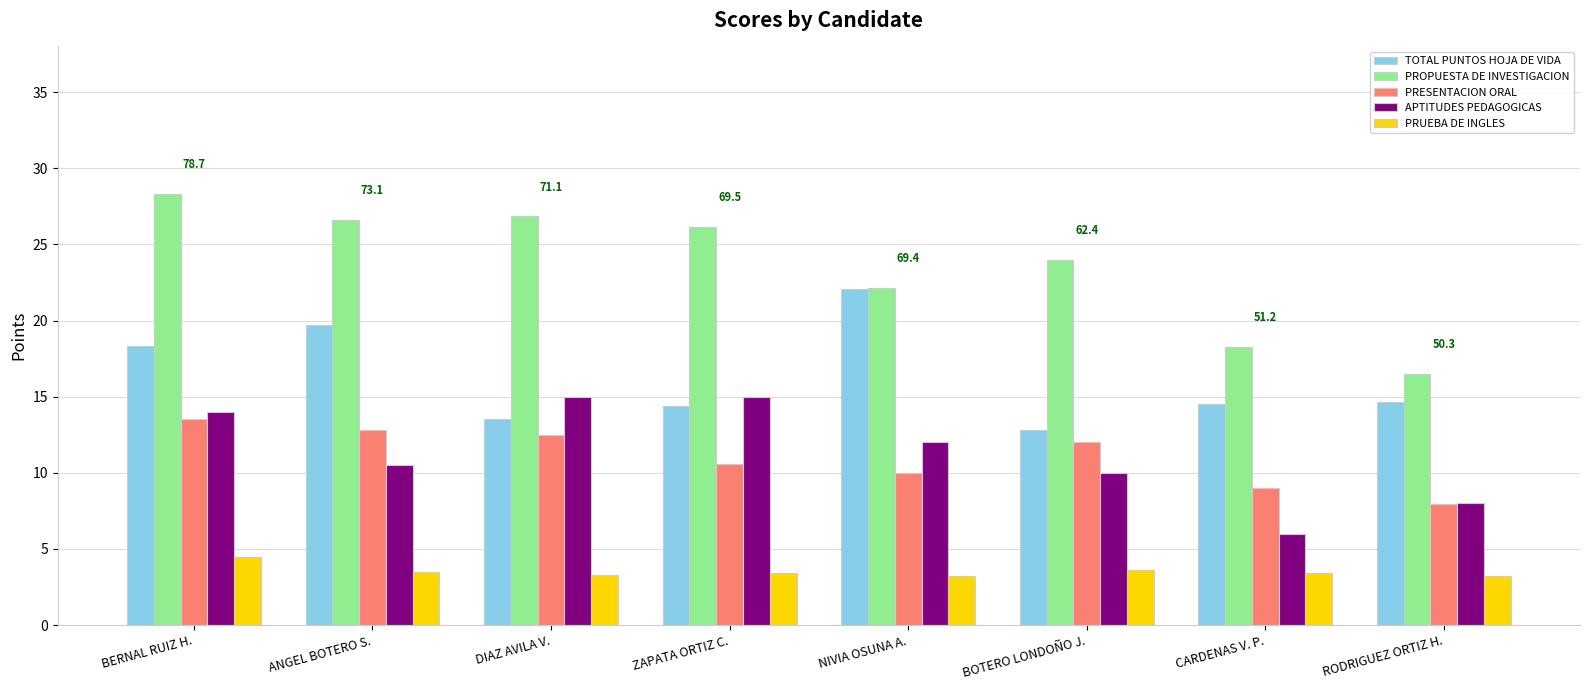

How many bars are there in each group?

5